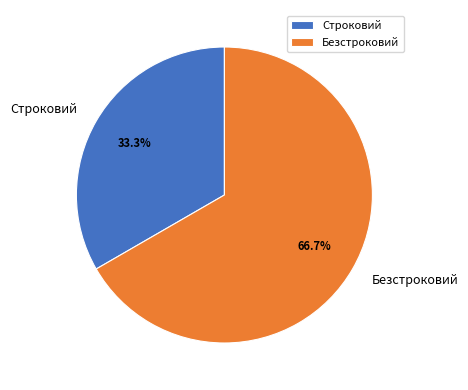

Rank the categories by value from lowest to highest.

Строковий, Безстроковий